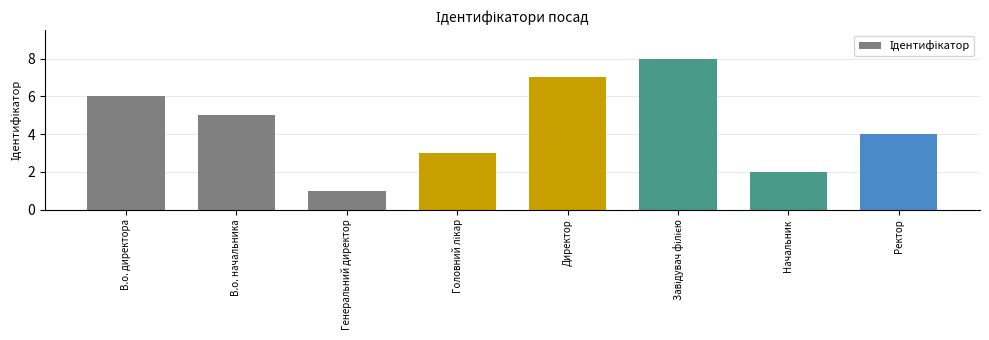

At which label is the value closest to 4?

Ректор